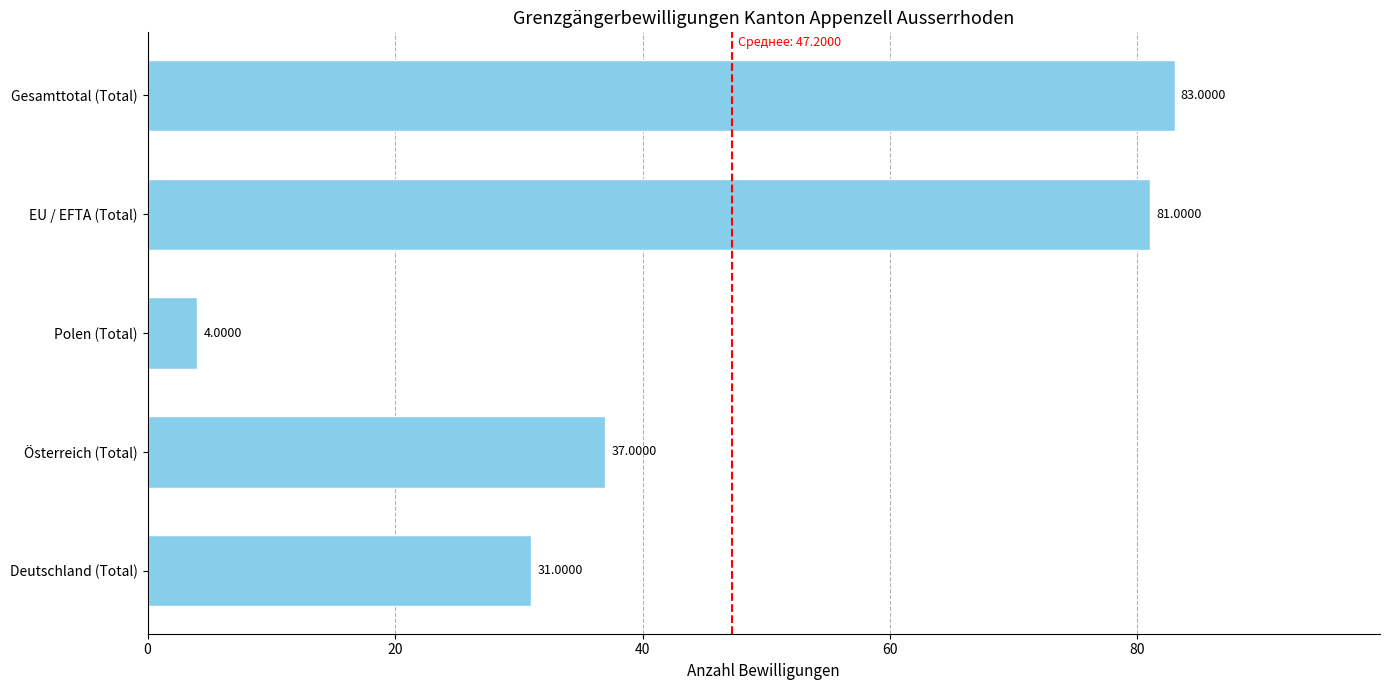

How many categories are shown in the chart?

5